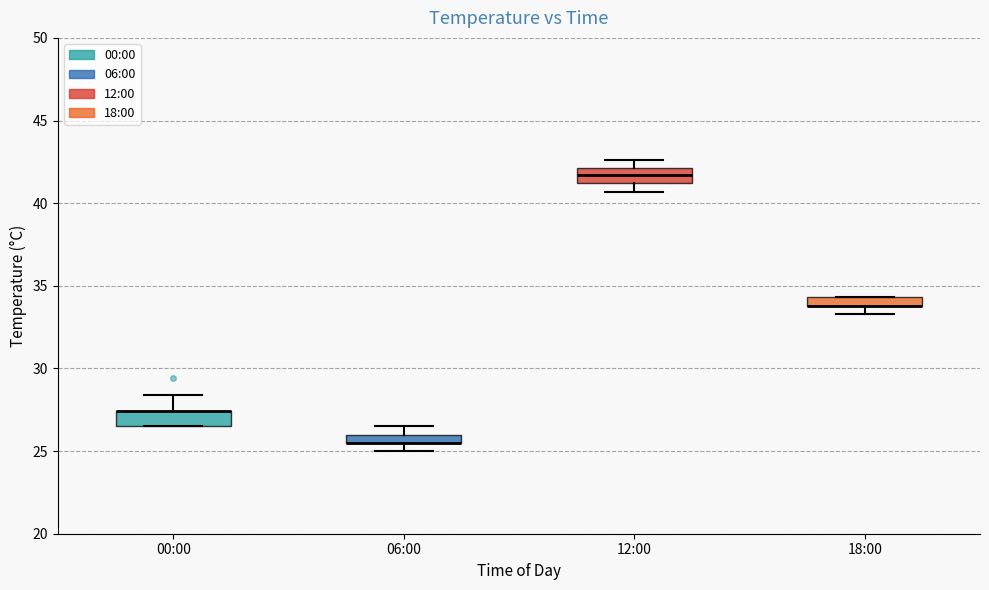

Where does the median line of the box for 12:00 sit on the y-axis? The values are not printed on the chart, so give them approximately, as read against the axis.

41.5